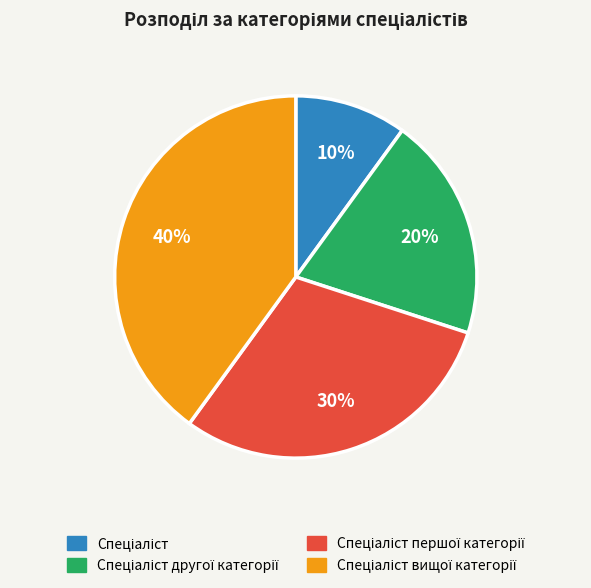

To the nearest percent, what is the average slice percentage?

25%